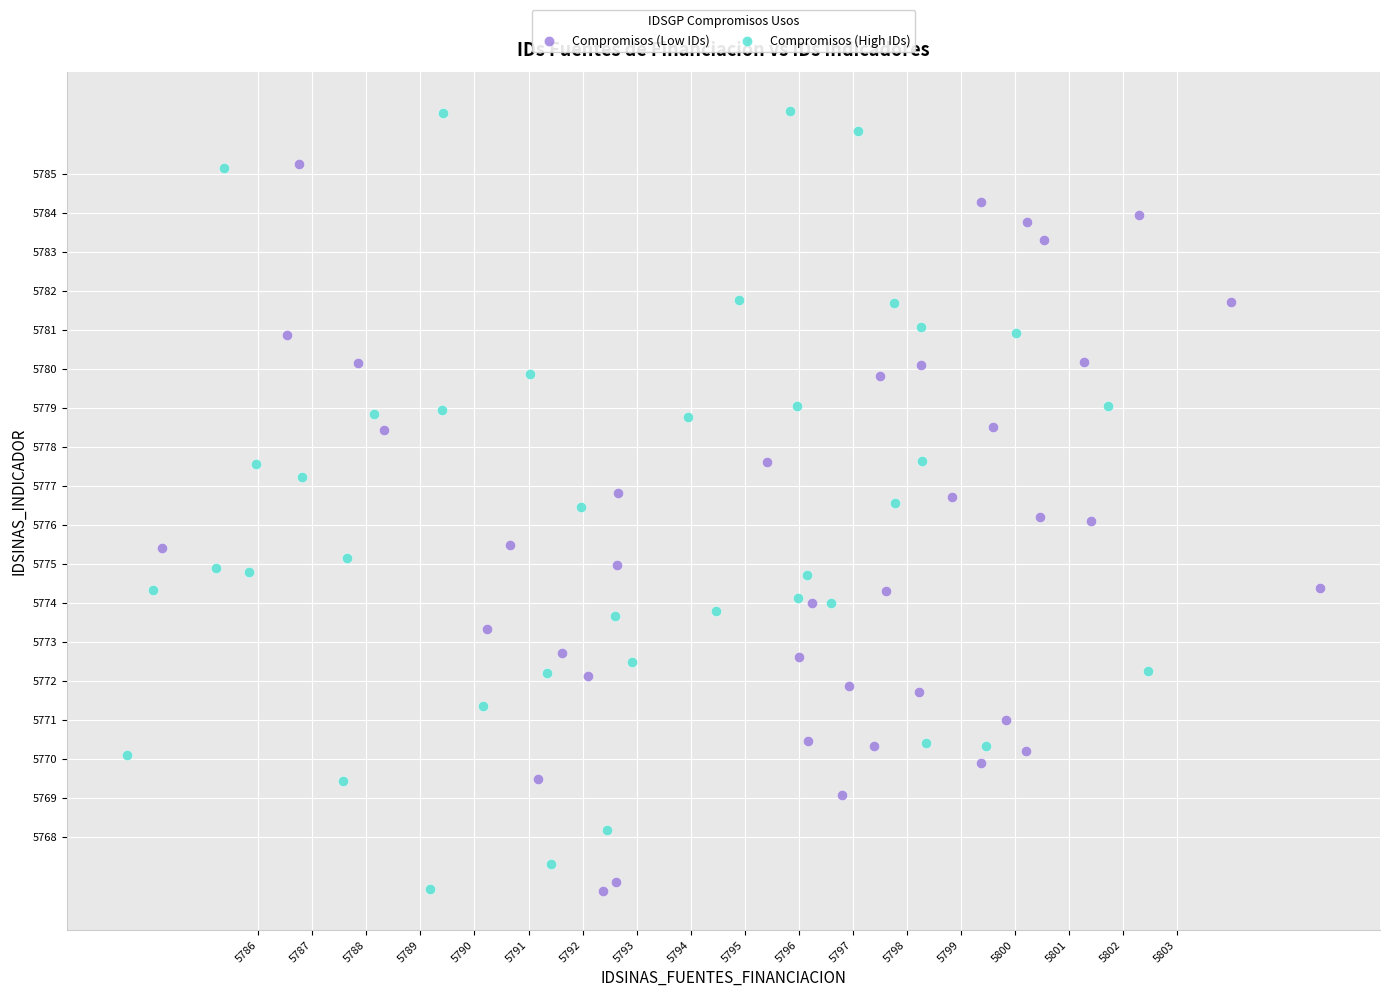

Which series contains the highest Y value?

Compromisos (High IDs)